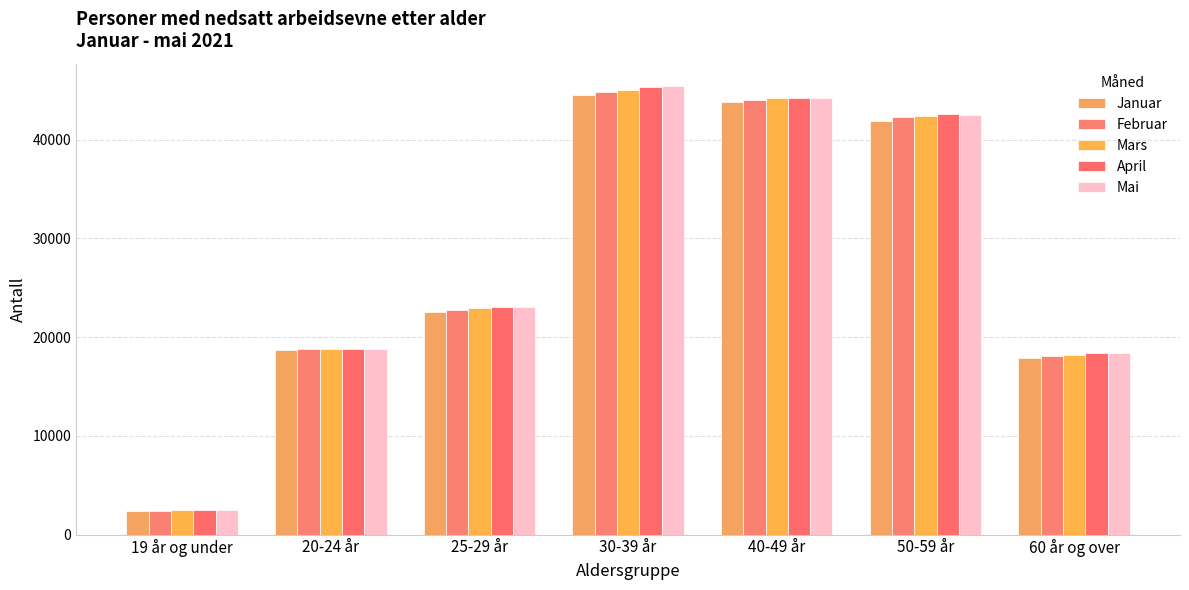

Where is Januar nearest to the value 23476?

25-29 år